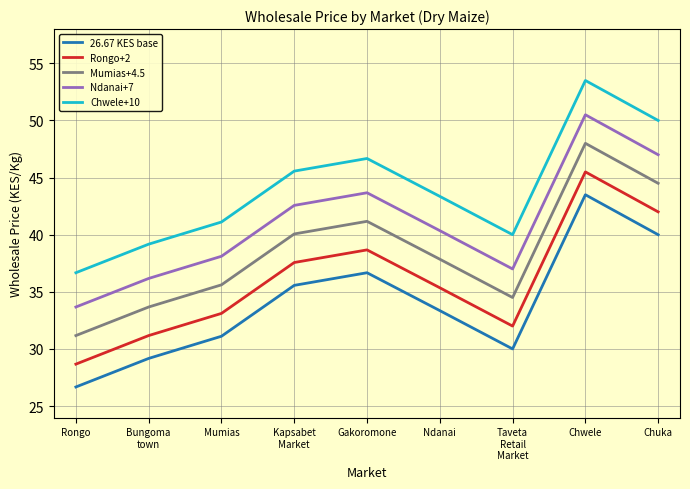

The Ndanai+7 series shows 81.8 at Chwele. True or false?

False